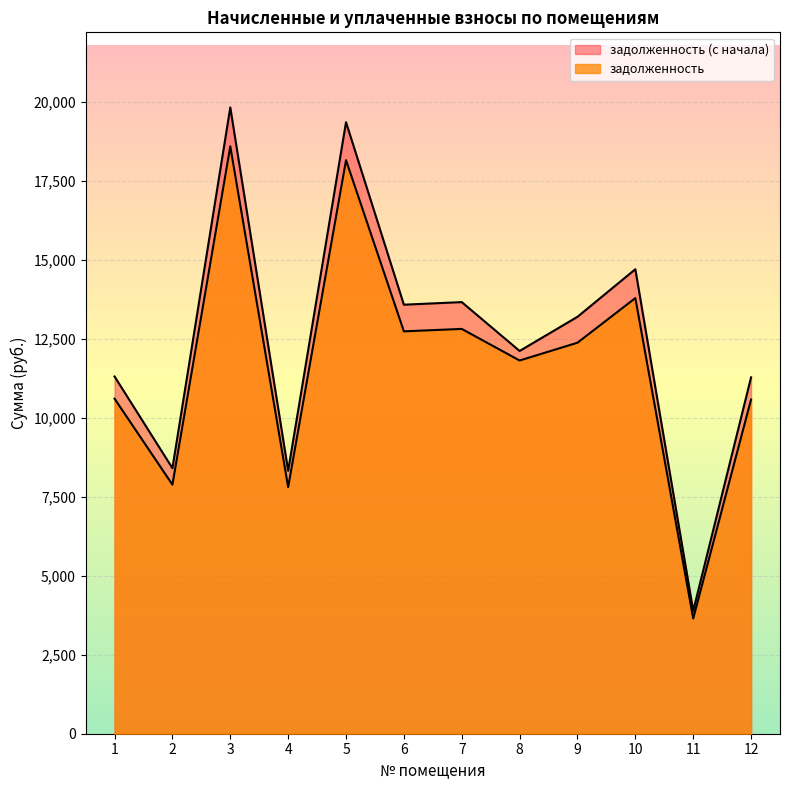

What is the value of the задолженность point at the 3rd from the left?

18592.3